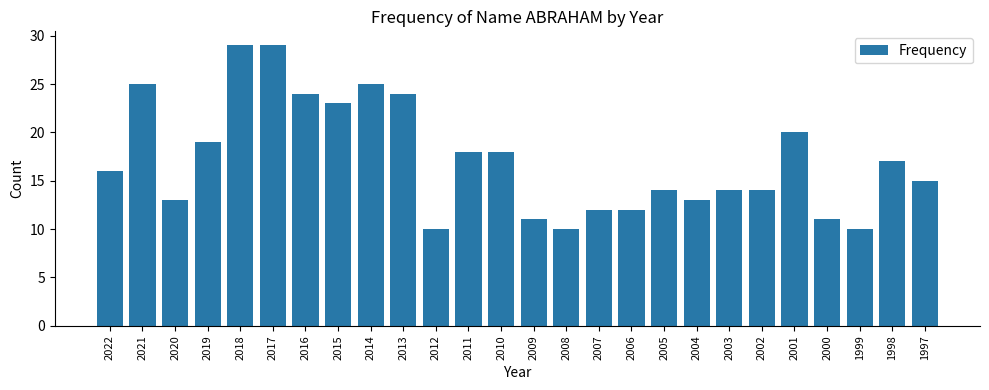

What is the greatest value displayed?

29